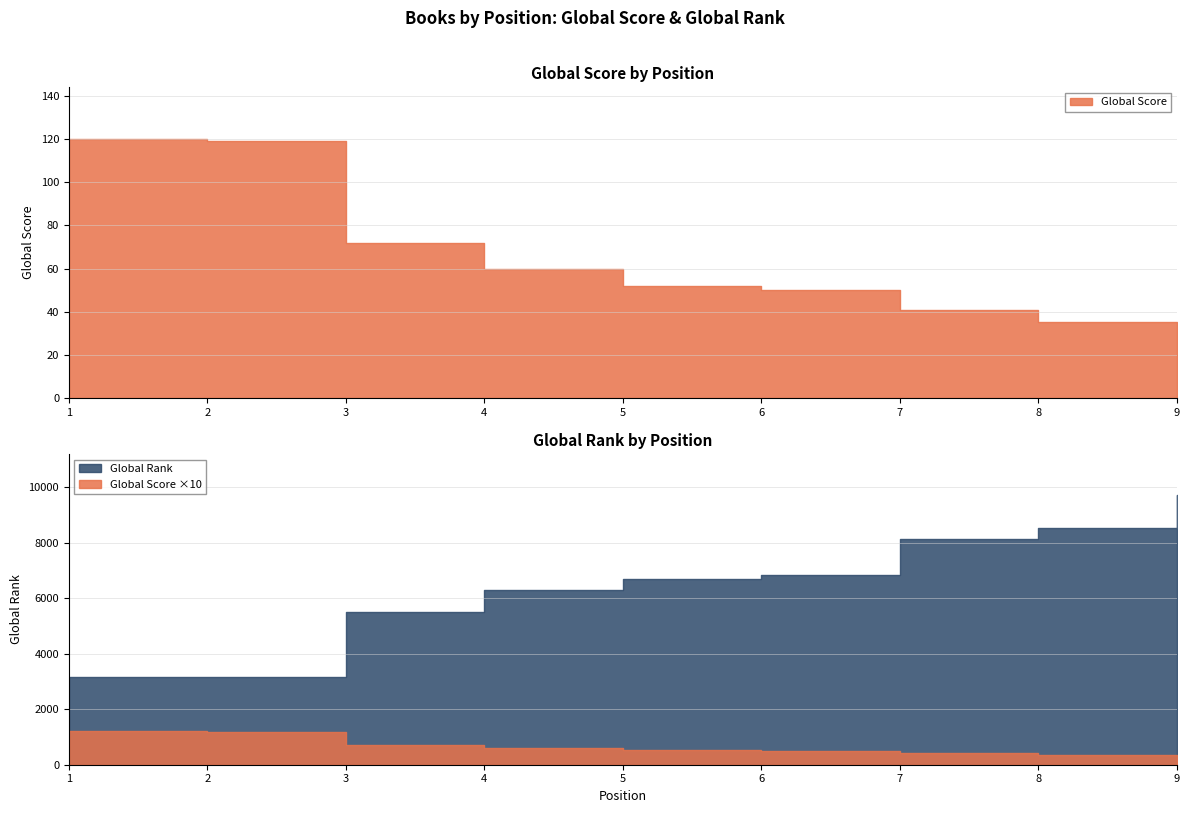

List the series in order of their overall mean, highest first.

Global Rank, Global Score